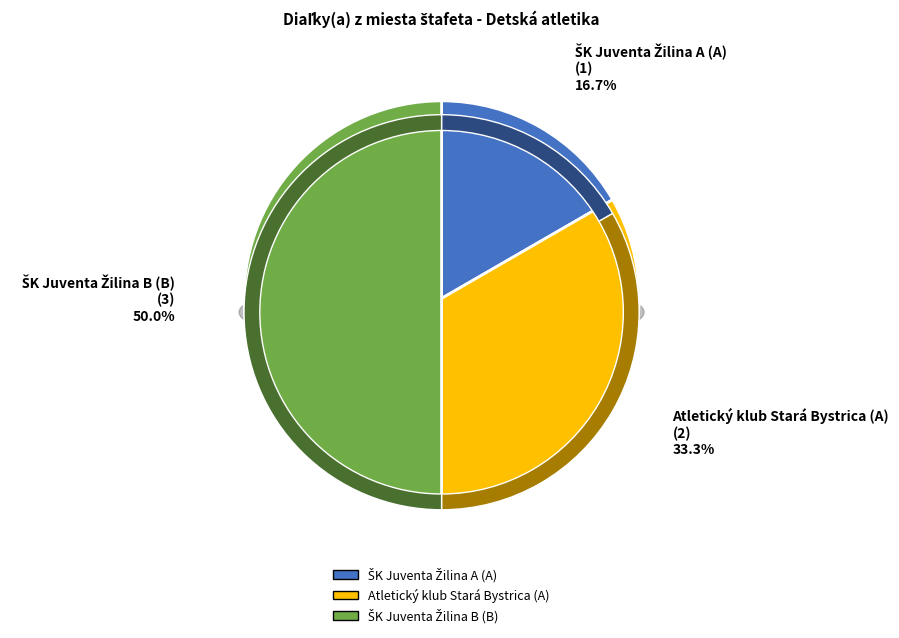

What is the largest slice in the pie chart?

ŠK Juventa Žilina B (B)